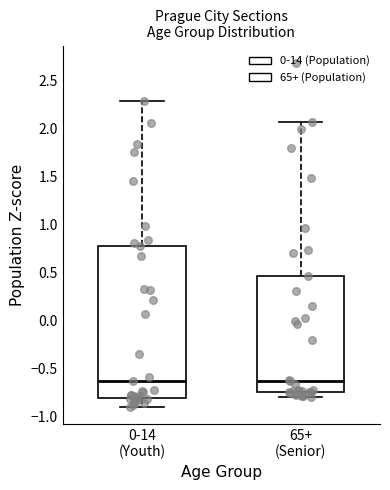

Reading left to right, transcribe this box plot: for each box, give where its median line is, the range the box spans, and where its two whiskers end, as read against the y-axis. The values are not printed on the chart, so give them approximately, as read against the axis.

0-14 (Youth): median -0.60, box -0.80 to 0.80, whiskers -0.90 to 2.30
65+ (Senior): median -0.65, box -0.75 to 0.45, whiskers -0.80 to 2.05